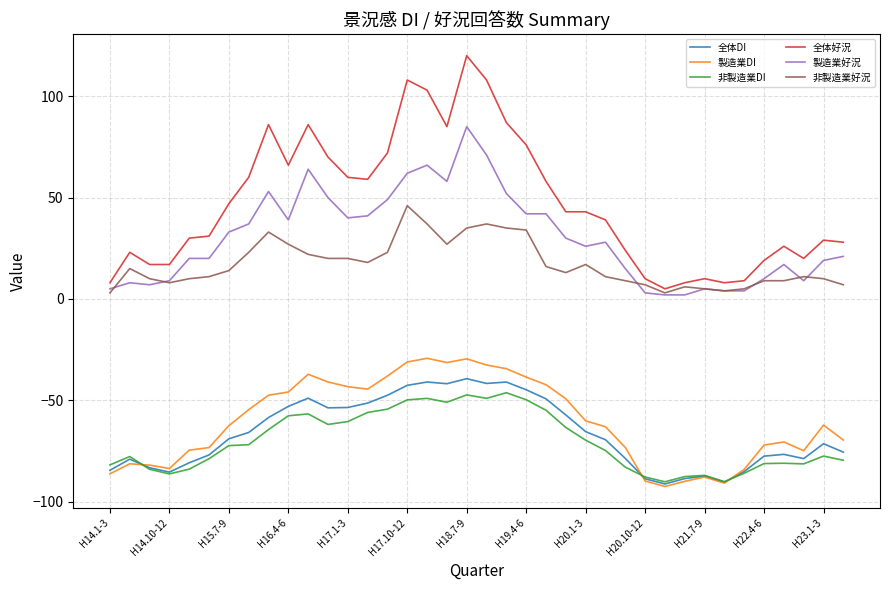

True or false: 全体好況 and 全体DI cross at least once.

False